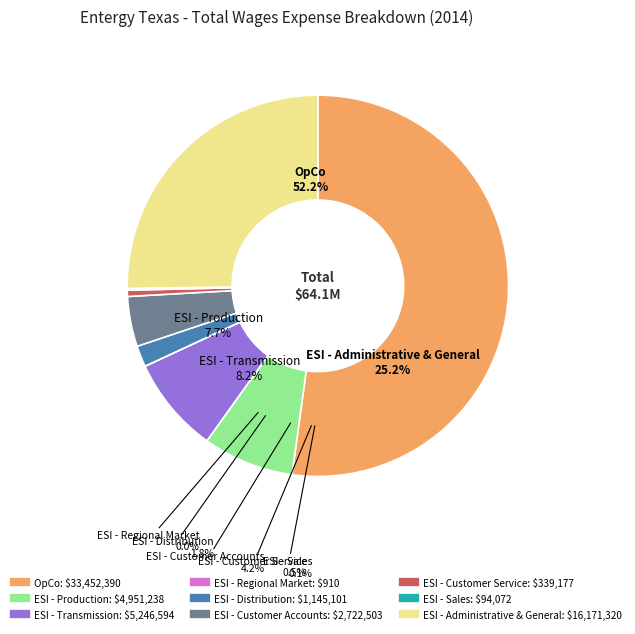

Which slice is the largest?

OpCo